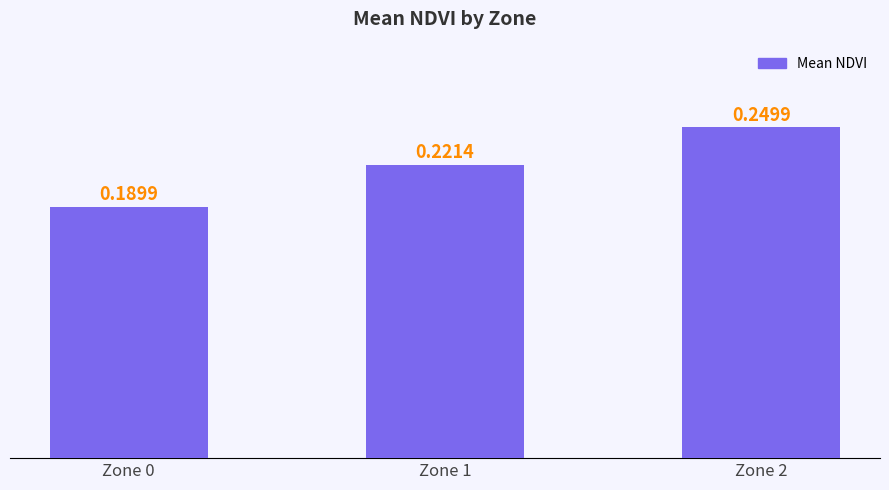

Is it true that the value at Zone 0 is 0.3?

False